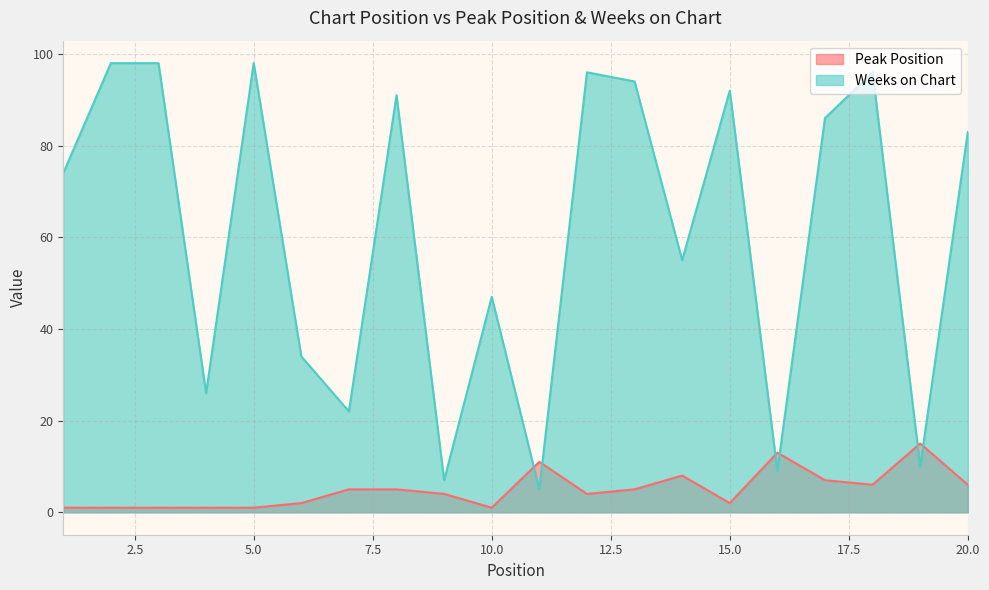

At which label does Peak Position first exceed 5?

11